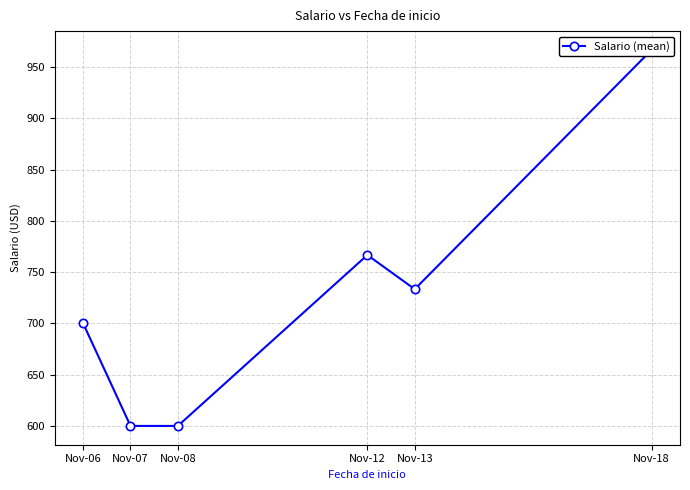

List the labels in order of value, largest first.

Nov-18, Nov-12, Nov-13, Nov-06, Nov-07, Nov-08